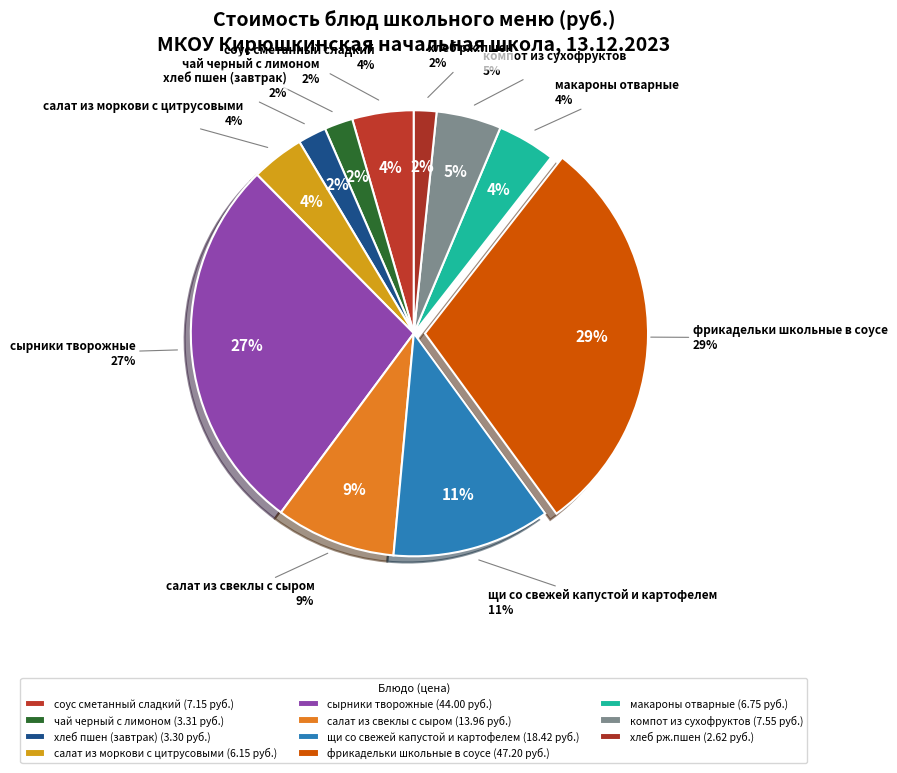

To the nearest percent, what portion does фрикадельки школьные в соусе represent?

29%